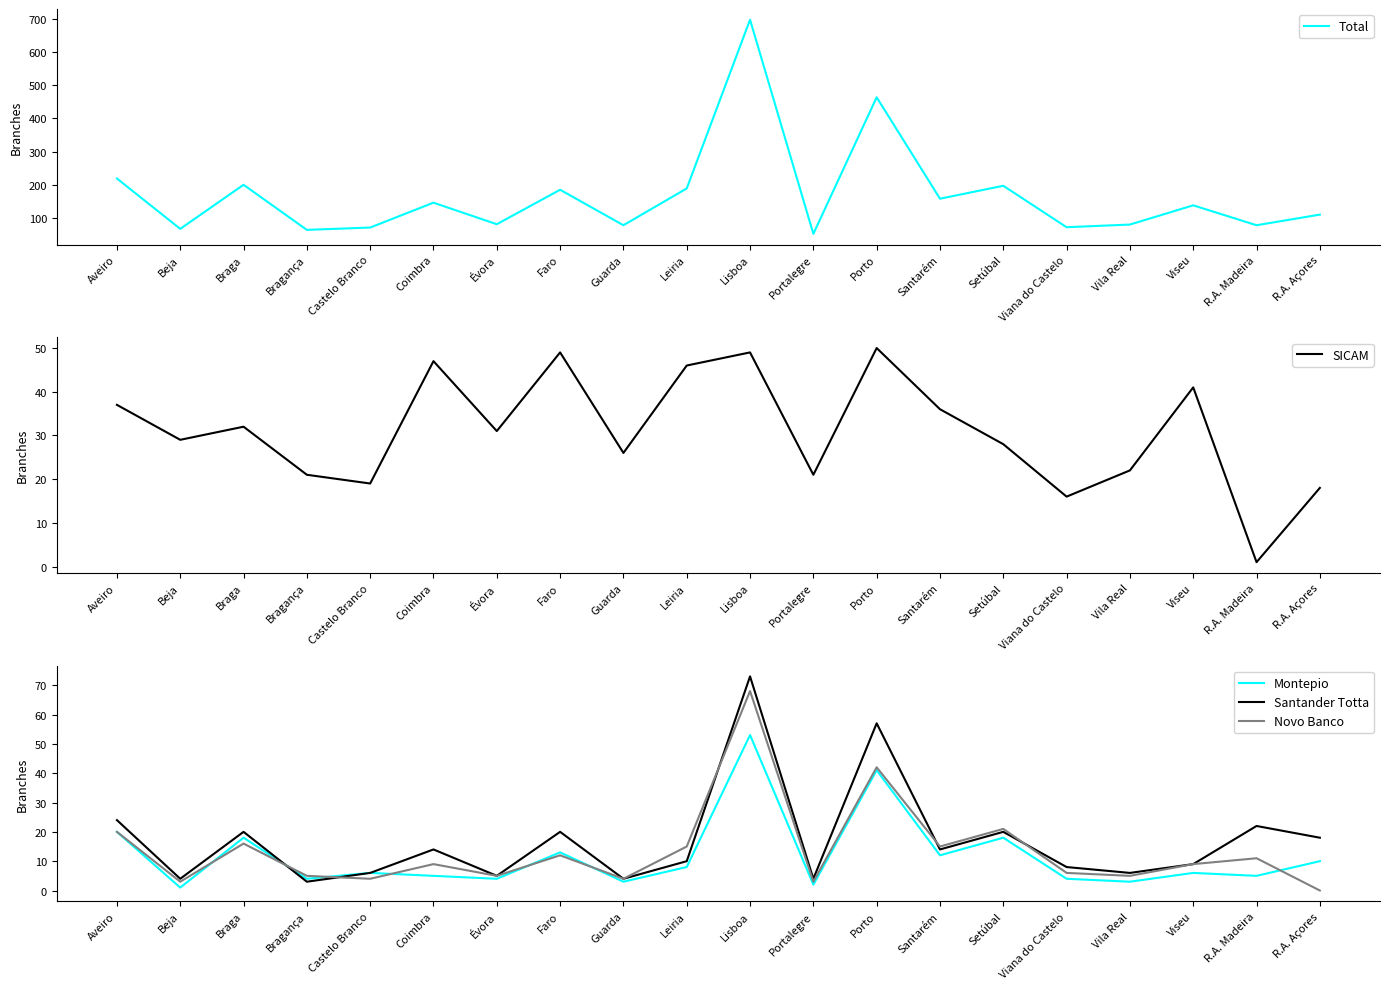

Does the chart have visible grid lines?

No